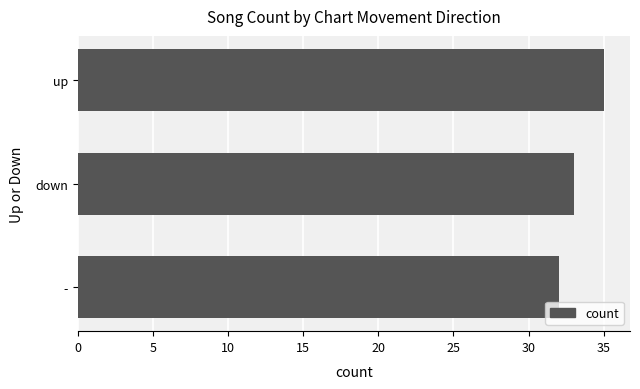

How many data points does each series have?

3